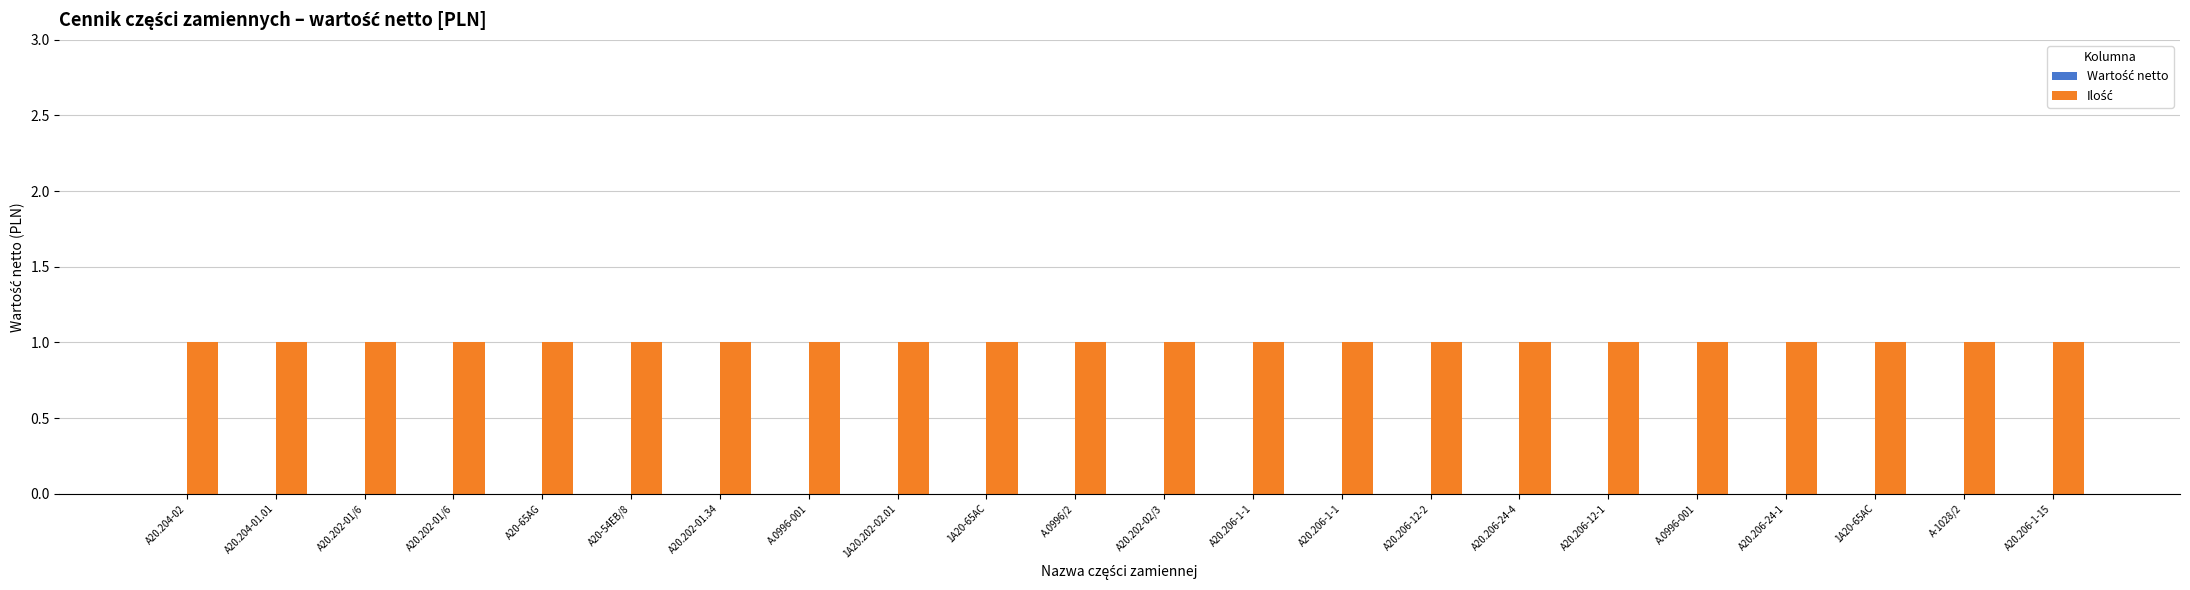

Between A20.206-1-15 and A20.204-01.01, which is larger?

A20.206-1-15